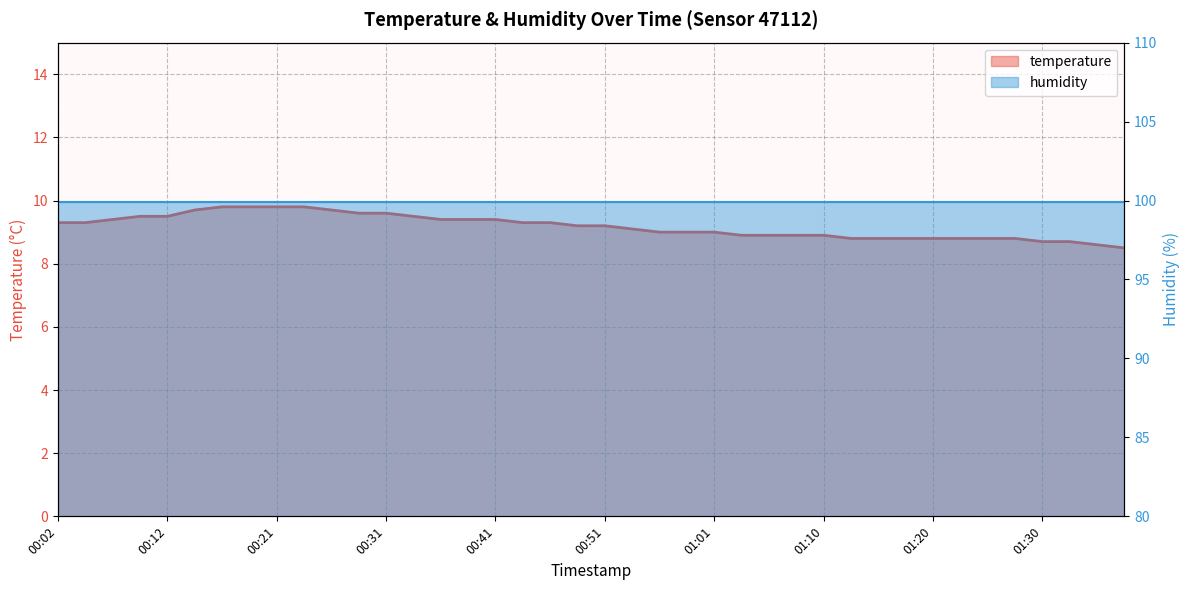

True or false: there are more than 0 points higher than both neighbors.

False